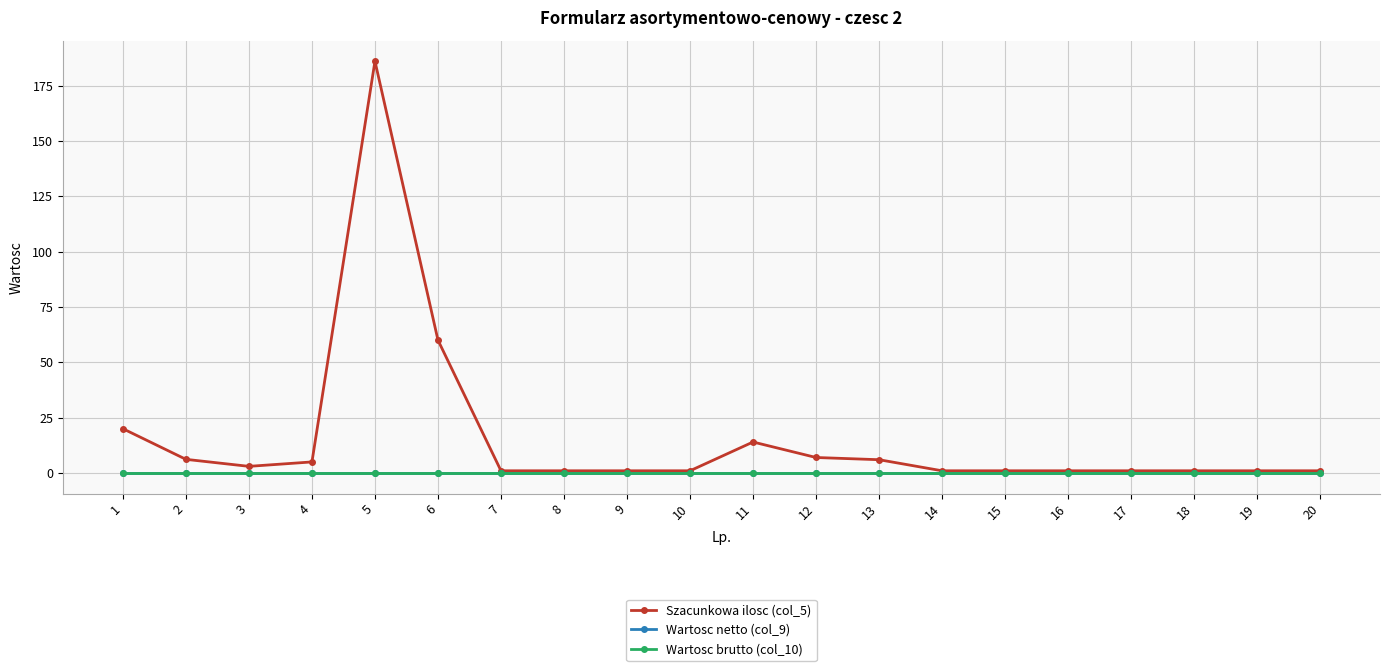

True or false: Wartosc brutto (col_10) and Wartosc netto (col_9) intersect in this chart.

False